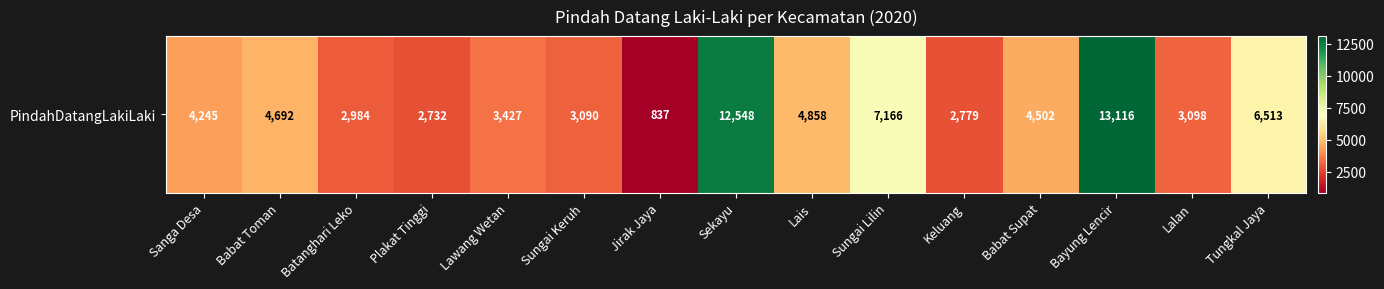

What is the difference between the values at Sanga Desa and Jirak Jaya?

3408